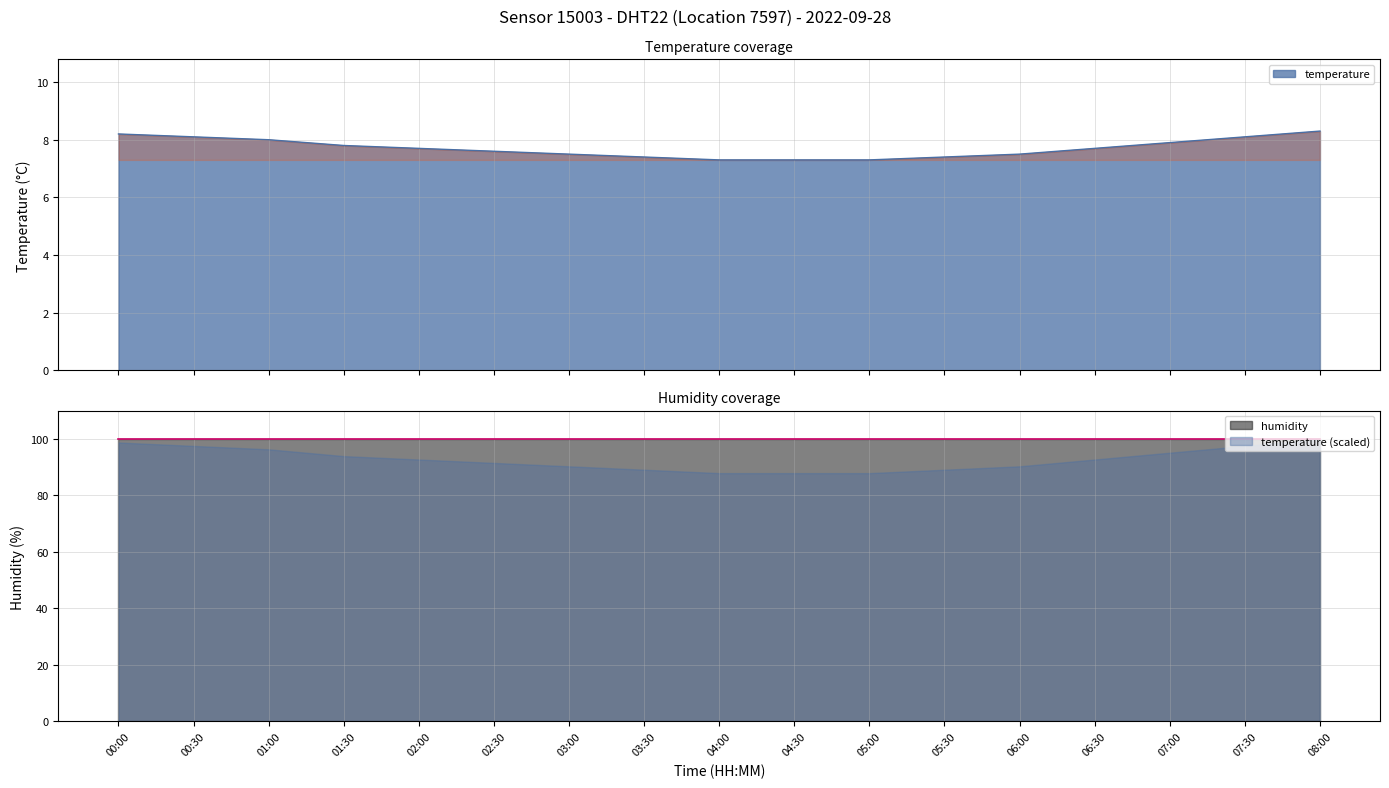

Between 08:00 and 06:30, which is larger?

08:00